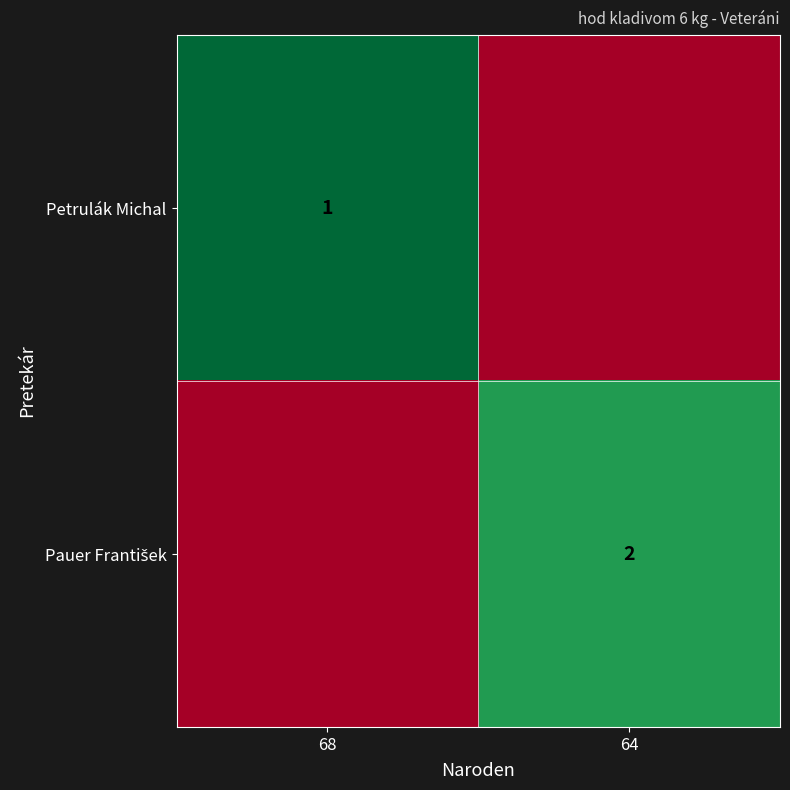

Is it true that Petrulák Michal equals 1 at 68?

True